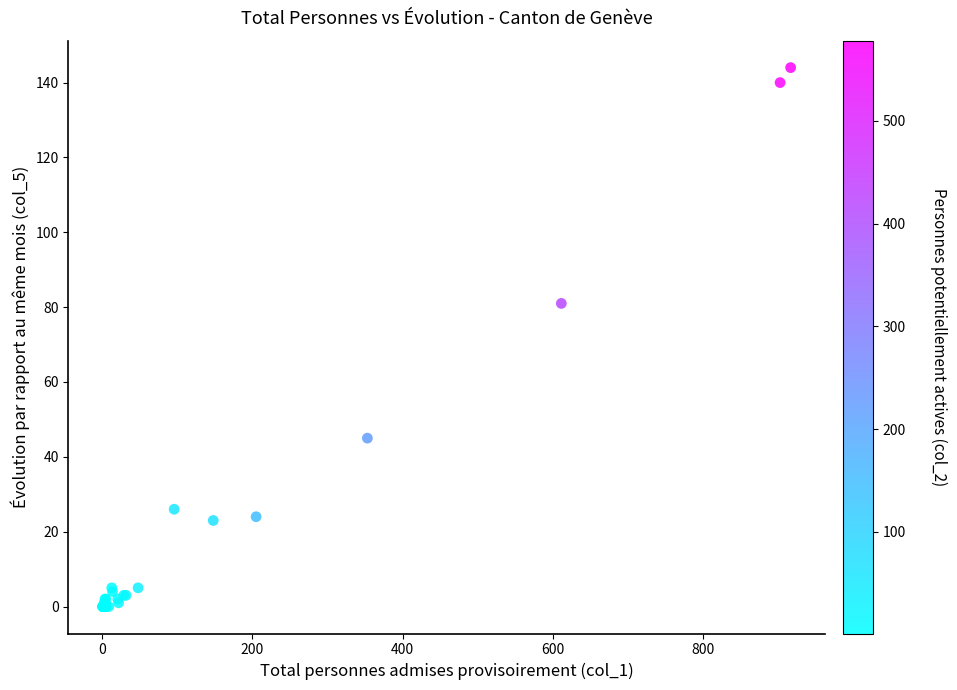

What Y value in the scatter plot is closest to 72?

81